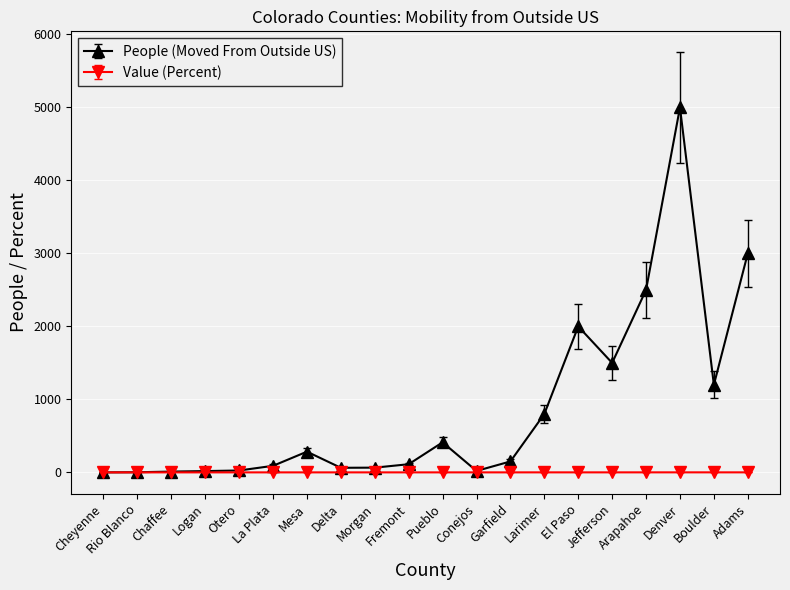

Which label corresponds to the largest value in the chart?

Denver